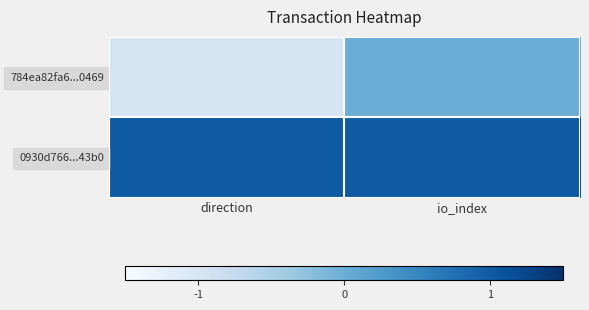

Which has a higher value, direction or io_index?

io_index